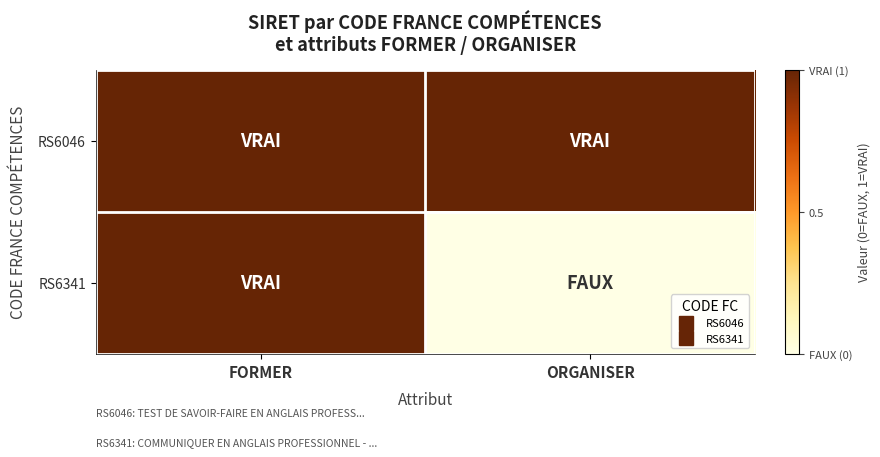

At how many categories does at least one series exceed 0?

2